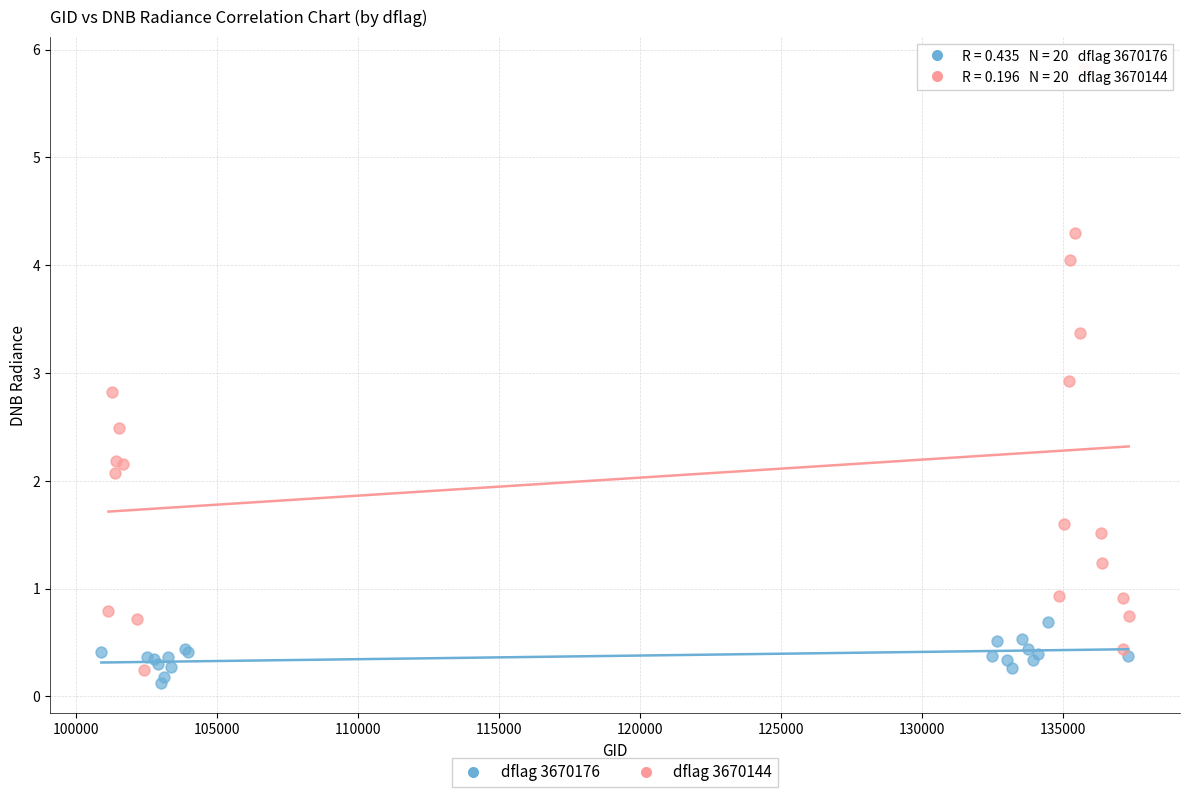

Which series contains the highest Y value?

dflag 3670144